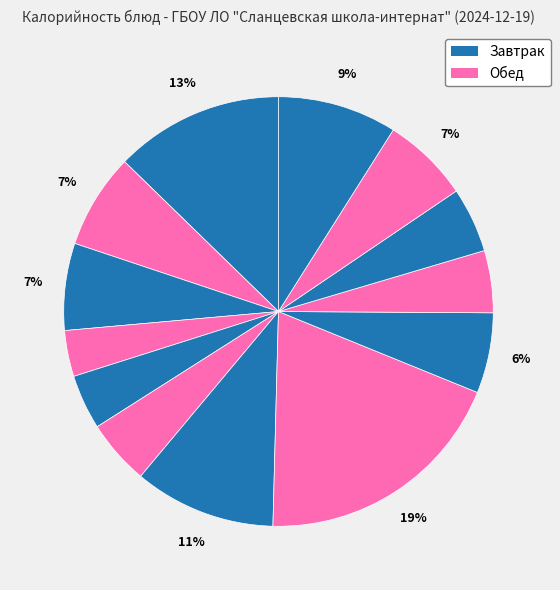

Count the number of slices in the pie.

13